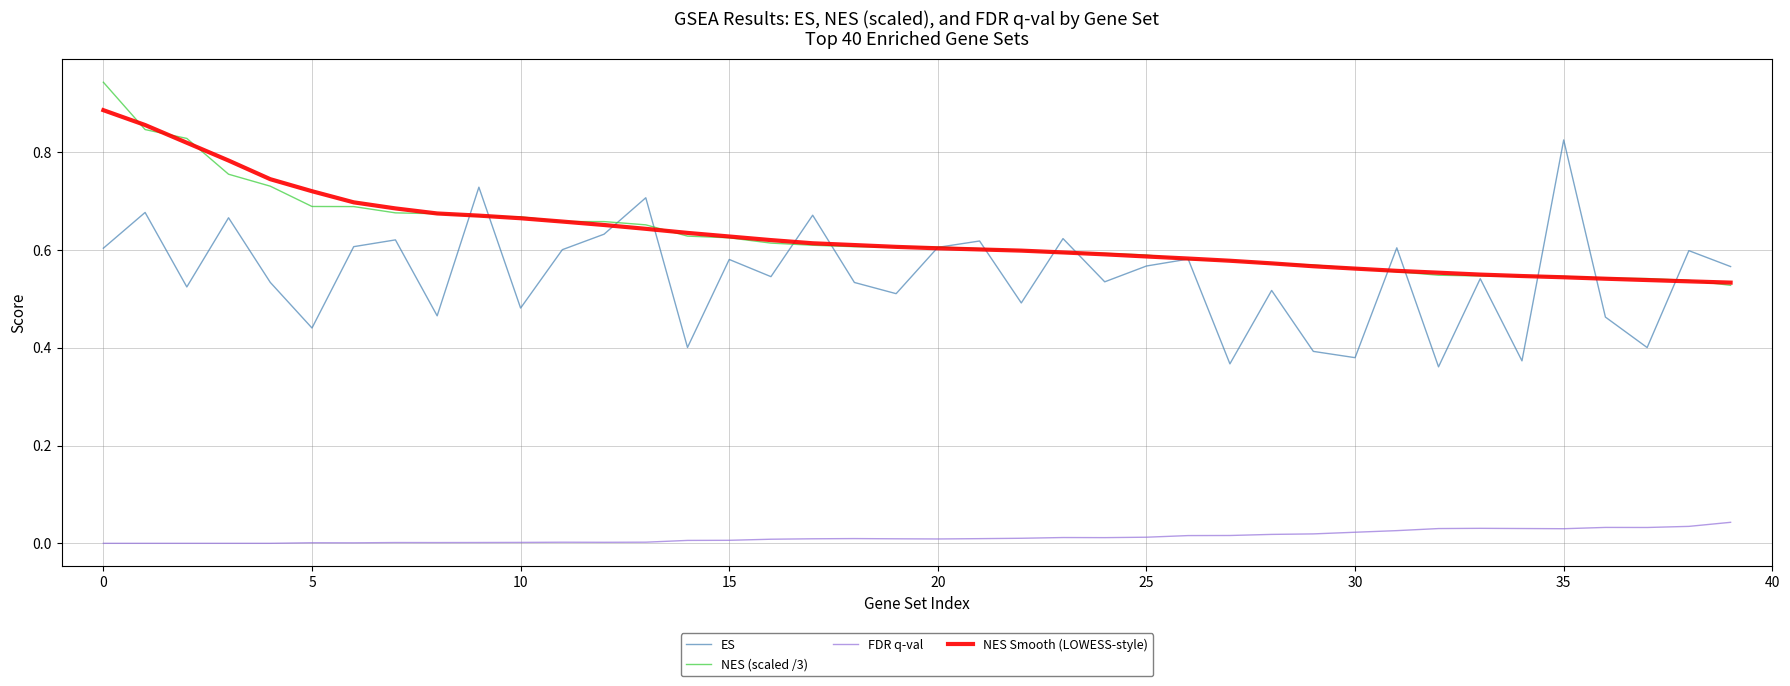

Which series has the widest spread of values?

ES